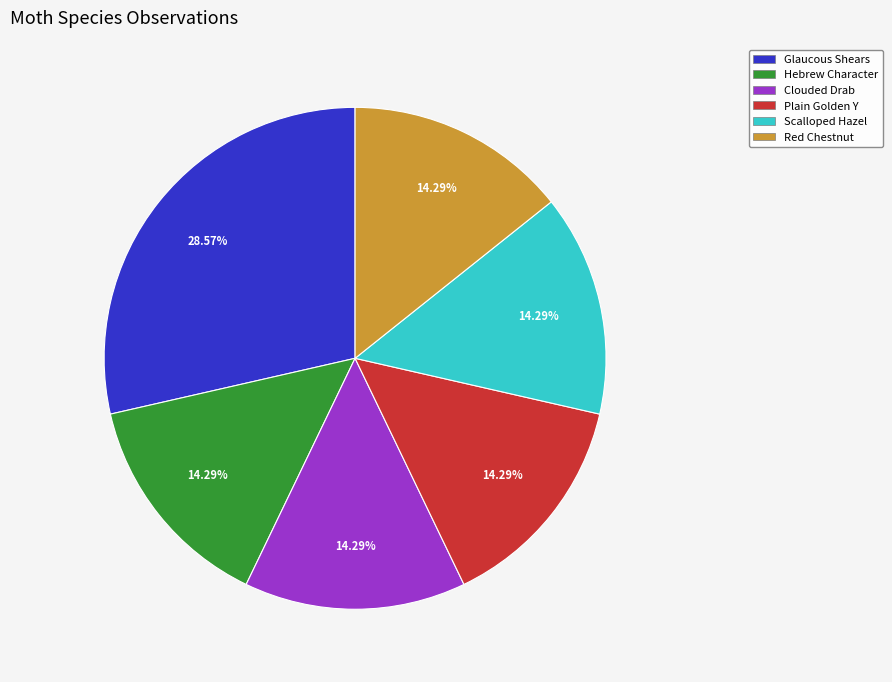

To the nearest percent, what percentage of the pie is Glaucous Shears?

29%